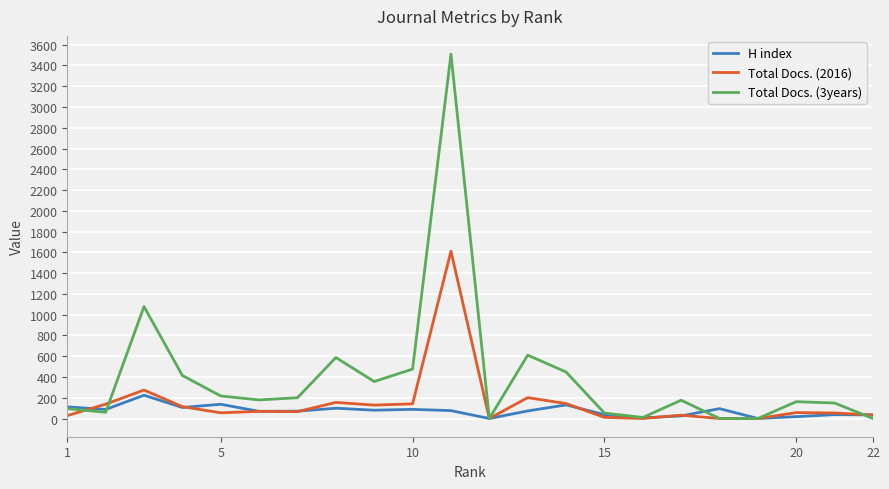

Rank the series by their maximum value, from highest to lowest.

Total Docs. (3years), Total Docs. (2016), H index